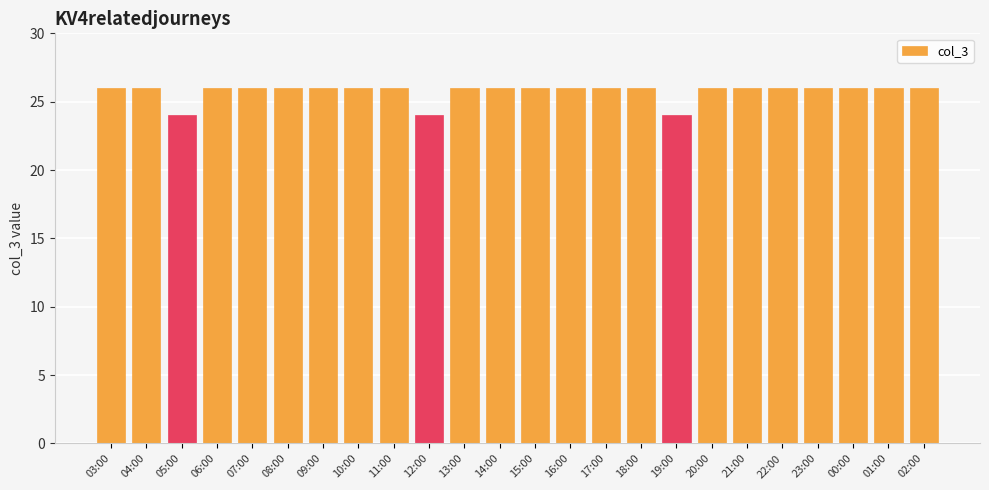

How many values are between 26 and 27?

21